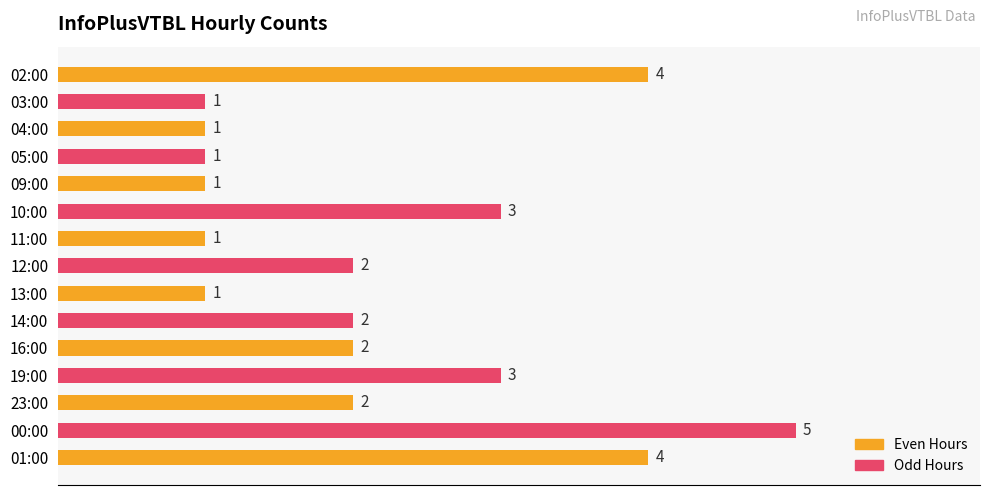

What is the label of the 8th bar from the bottom?

12:00